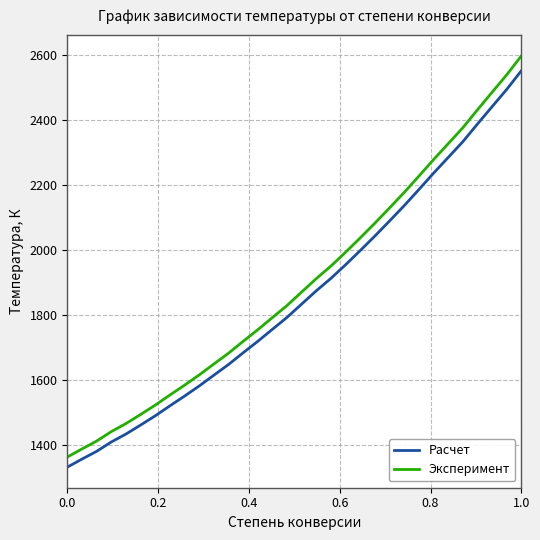

True or false: Расчет and Эксперимент cross at least once.

False